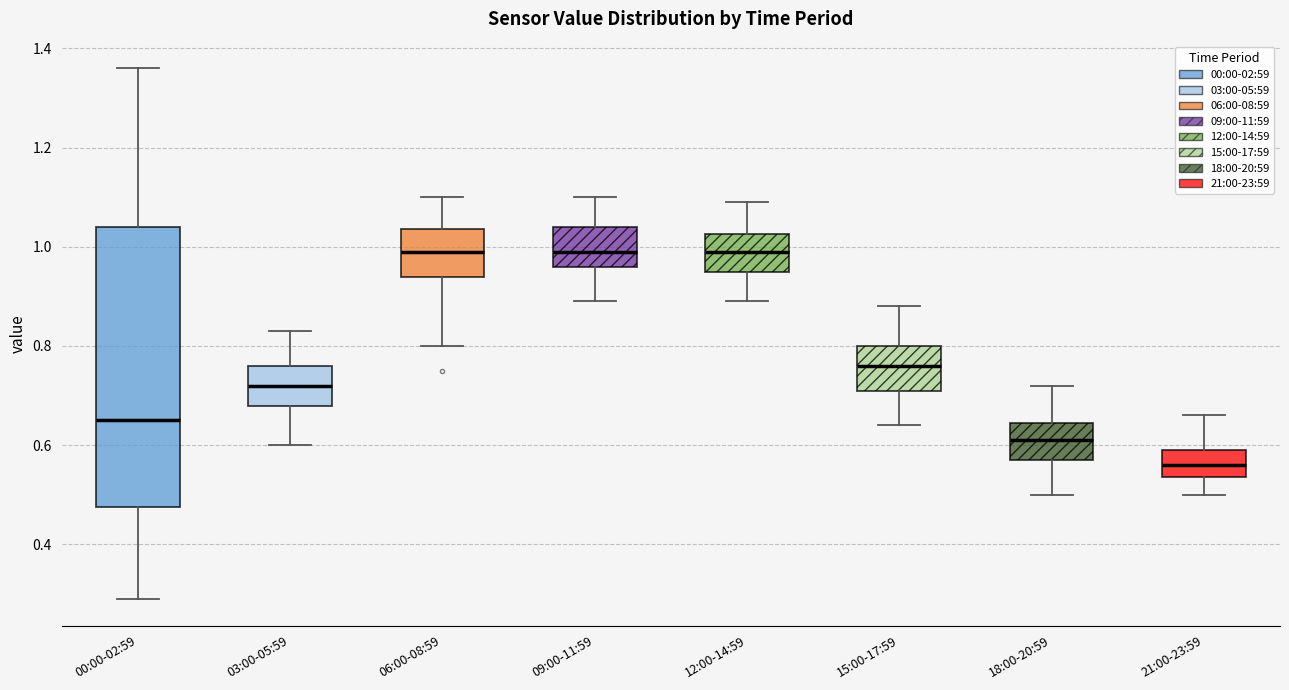

Comparing the boxes themselves (not the whiskers), which one is the tallest?

00:00-02:59